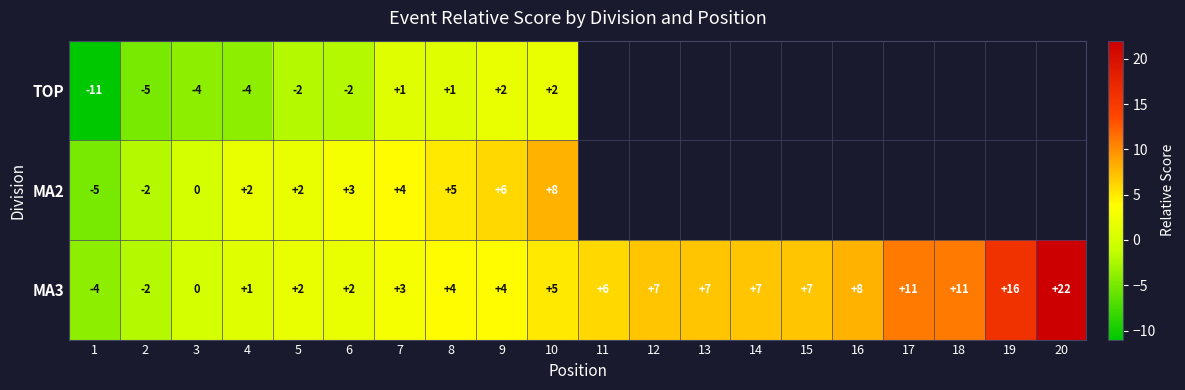

The value of MA2 at 9 is 6. True or false?

True